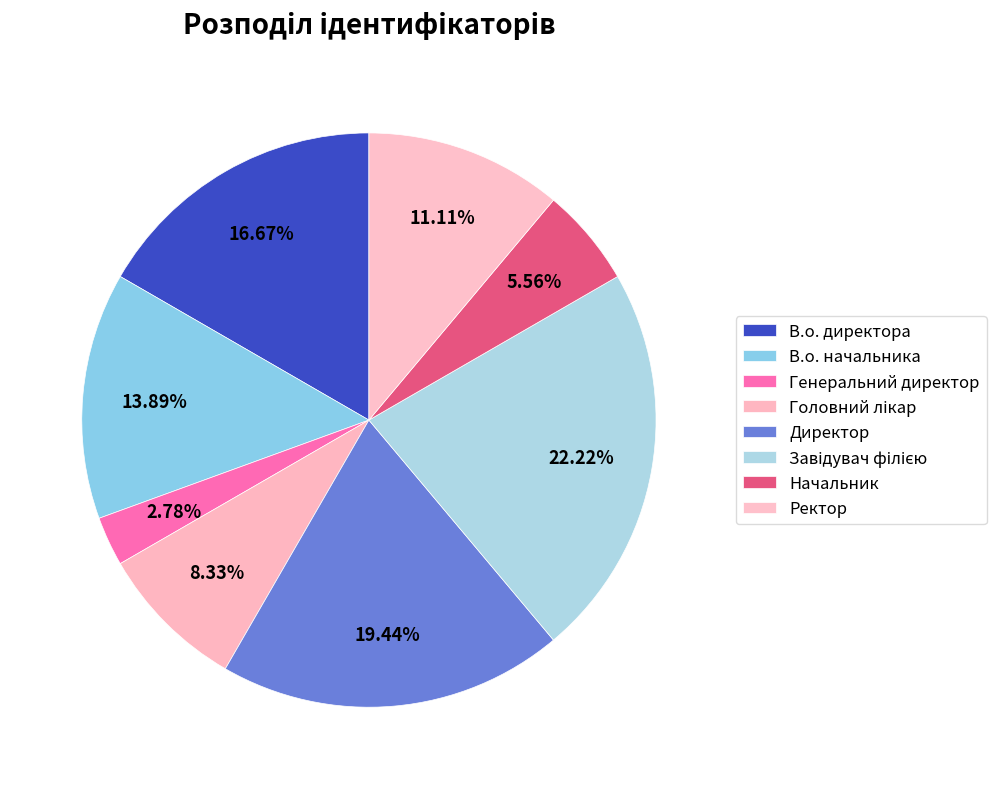

To the nearest percent, what is the combined percentage of В.о. директора and Начальник?

22%